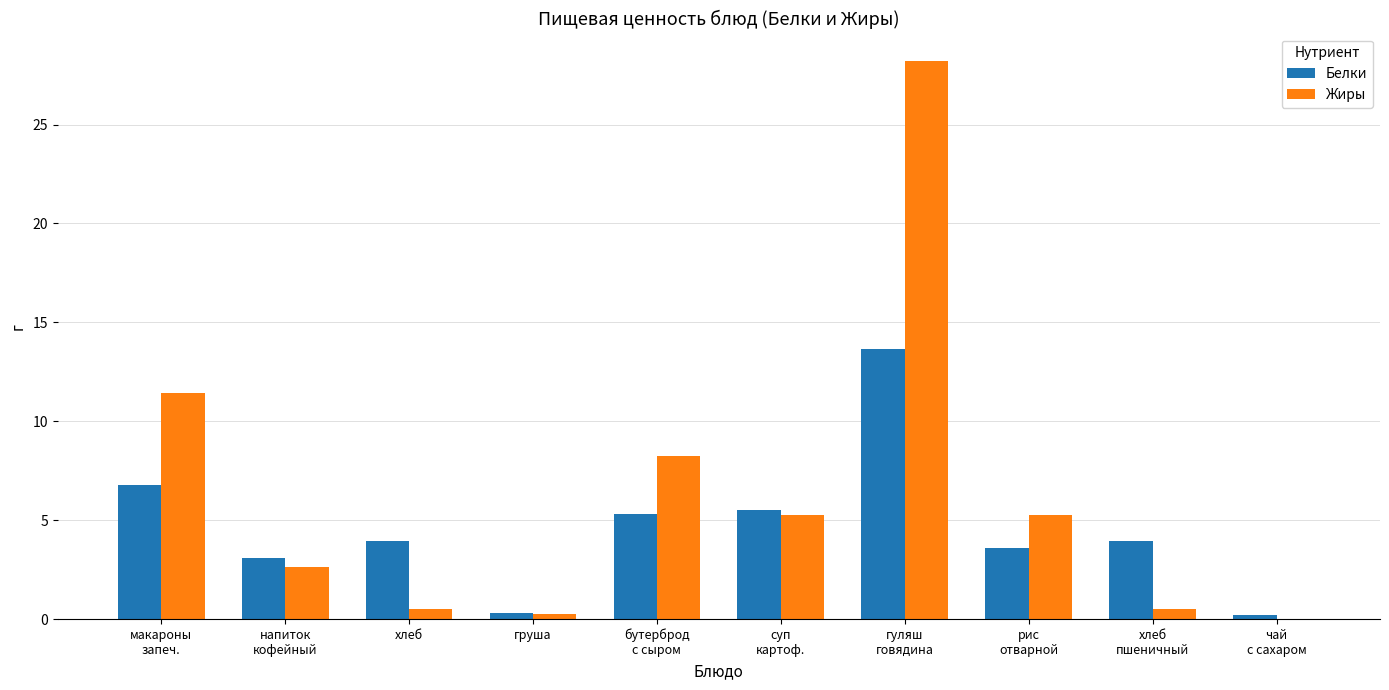

The Жиры series shows 48.5 at гуляш
говядина. True or false?

False